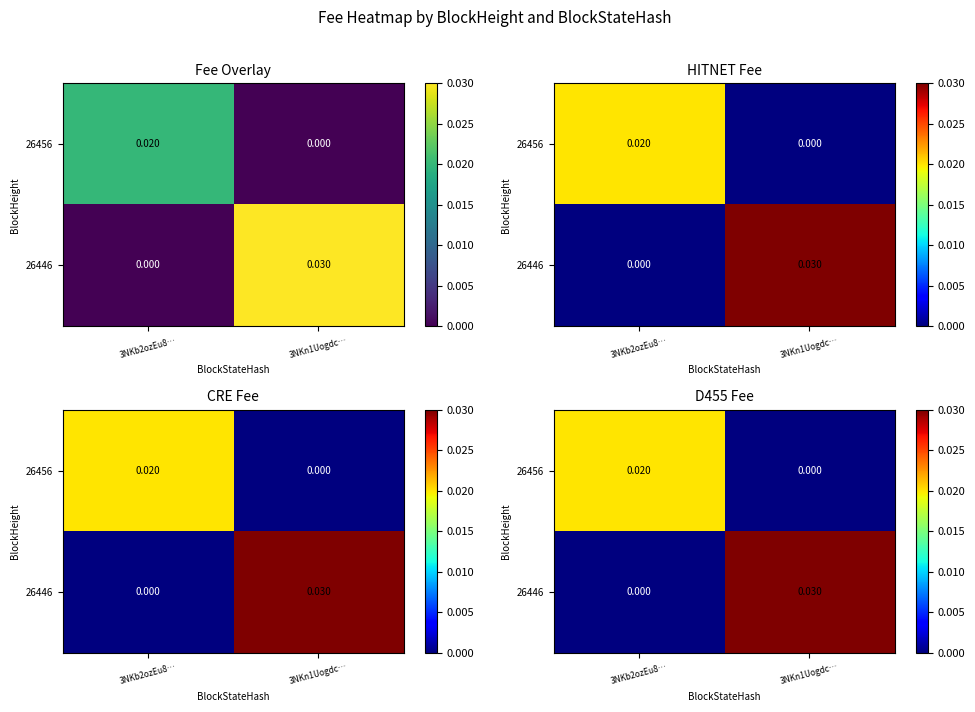

Is the value of 26456 at 3NKn1Uogdc… greater than the value of 26446 at 3NKb2ozEu8…?

No